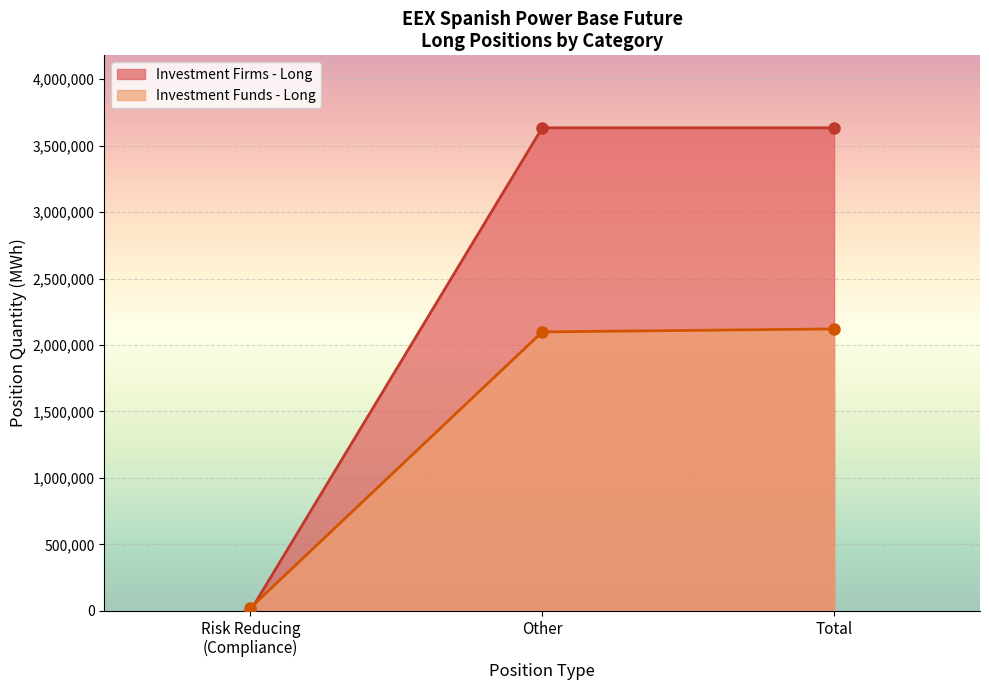

What is the label of the 2nd point from the right?

Other